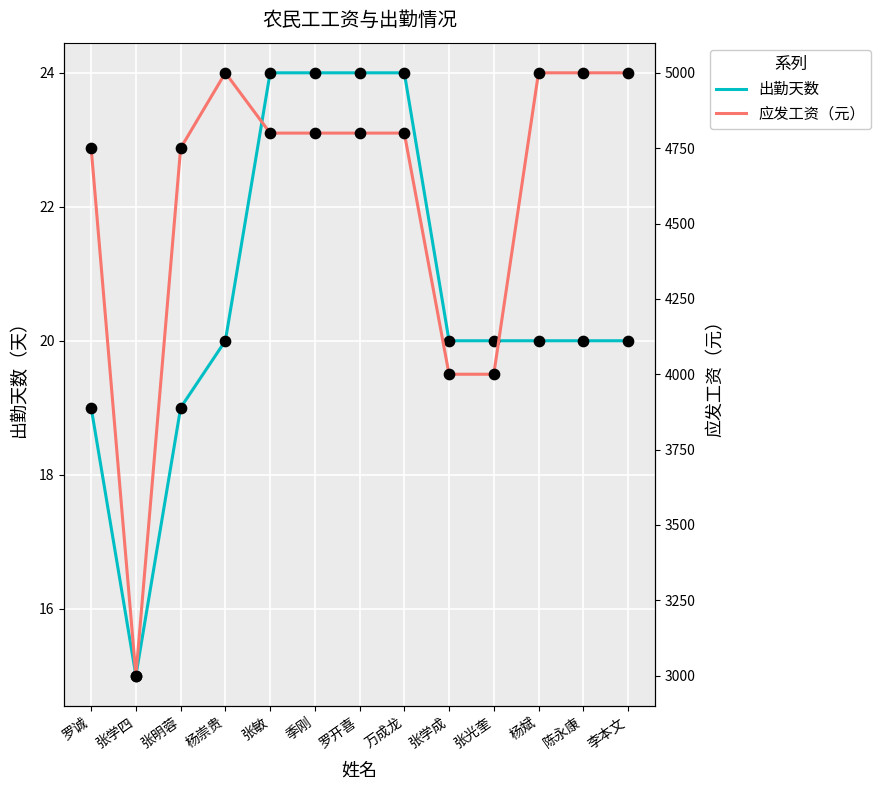

Which series has the widest spread of Y values?

应发工资（元）